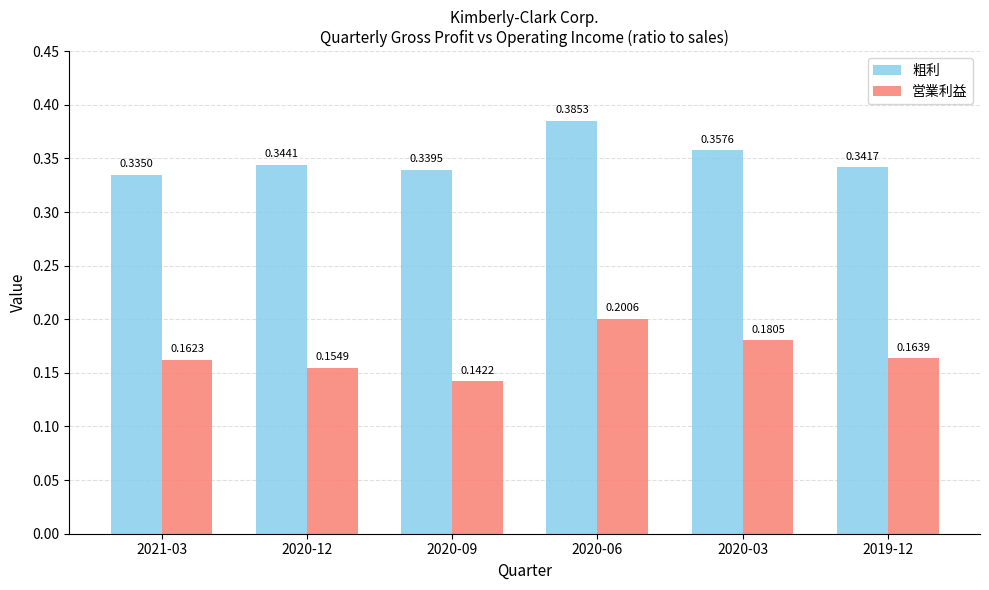

What is the sum of all 粗利 values?

2.1